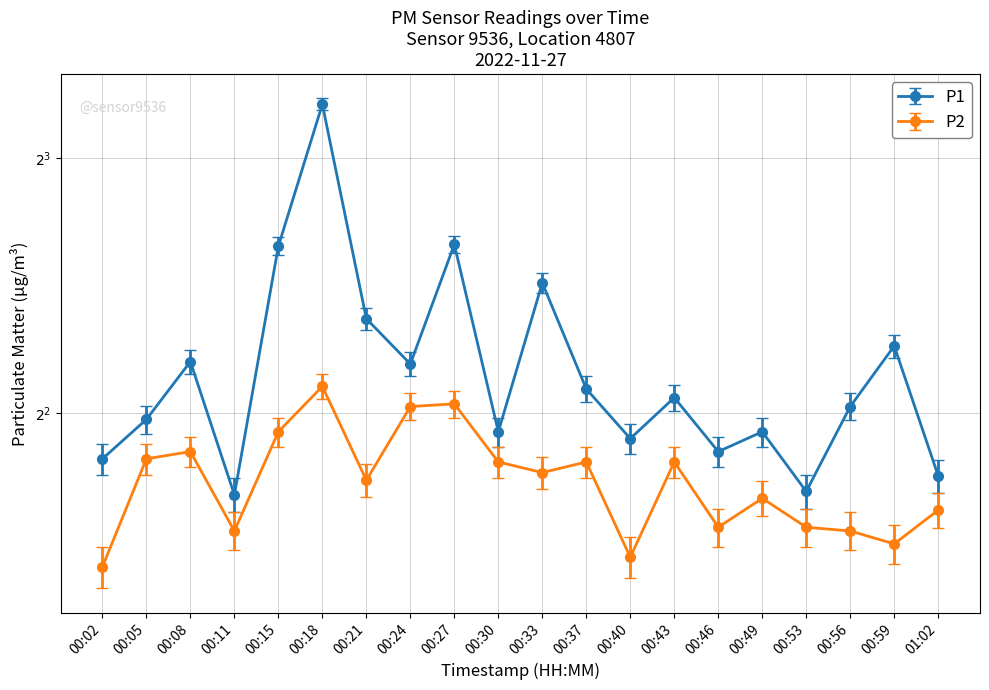

True or false: P2 has a value of 4.7 at 00:37.

False